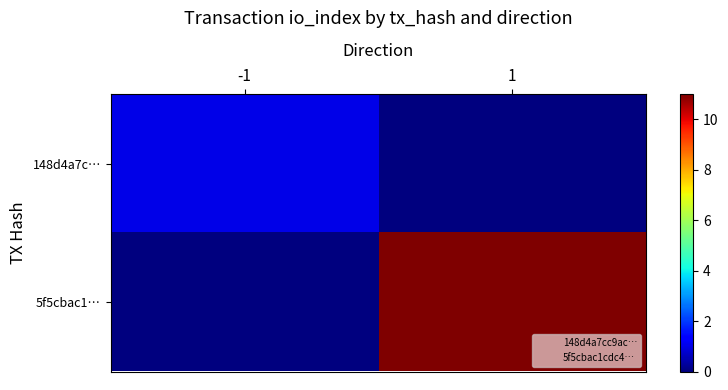

What is the maximum value shown in the chart?

11